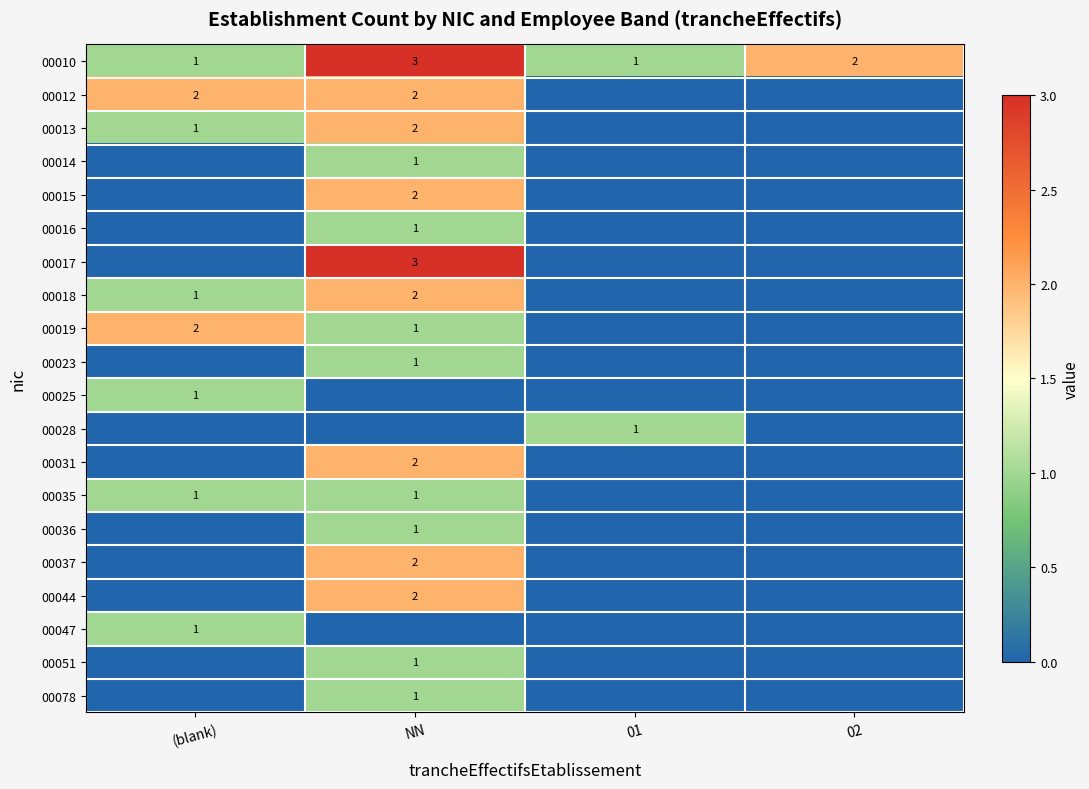

True or false: 00012 has a value of 3 at NN.

False